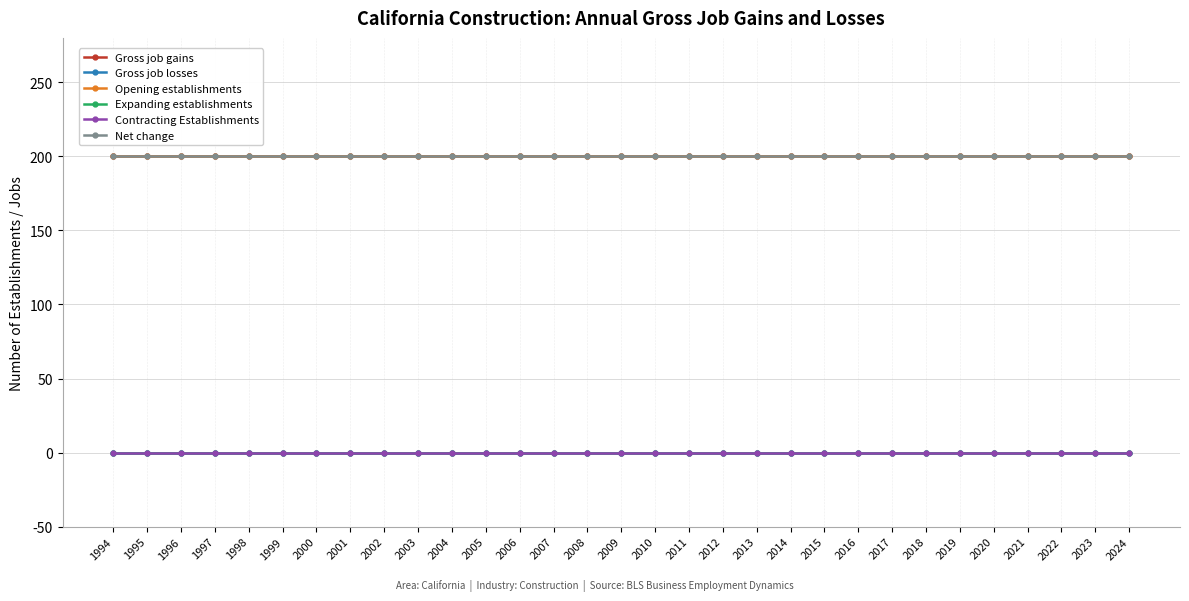

Reading right to left, what are all the values shown in this chart?

Gross job gains: 2024=200	2023=200	2022=200	2021=200	2020=200	2019=200	2018=200	2017=200	2016=200	2015=200	2014=200	2013=200	2012=200	2011=200	2010=200	2009=200	2008=200	2007=200	2006=200	2005=200	2004=200	2003=200	2002=200	2001=200	2000=200	1999=200	1998=200	1997=200	1996=200	1995=200	1994=200
Gross job losses: 2024=0	2023=0	2022=0	2021=0	2020=0	2019=0	2018=0	2017=0	2016=0	2015=0	2014=0	2013=0	2012=0	2011=0	2010=0	2009=0	2008=0	2007=0	2006=0	2005=0	2004=0	2003=0	2002=0	2001=0	2000=0	1999=0	1998=0	1997=0	1996=0	1995=0	1994=0
Opening establishments: 2024=200	2023=200	2022=200	2021=200	2020=200	2019=200	2018=200	2017=200	2016=200	2015=200	2014=200	2013=200	2012=200	2011=200	2010=200	2009=200	2008=200	2007=200	2006=200	2005=200	2004=200	2003=200	2002=200	2001=200	2000=200	1999=200	1998=200	1997=200	1996=200	1995=200	1994=200
Expanding establishments: 2024=0	2023=0	2022=0	2021=0	2020=0	2019=0	2018=0	2017=0	2016=0	2015=0	2014=0	2013=0	2012=0	2011=0	2010=0	2009=0	2008=0	2007=0	2006=0	2005=0	2004=0	2003=0	2002=0	2001=0	2000=0	1999=0	1998=0	1997=0	1996=0	1995=0	1994=0
Contracting Establishments: 2024=0	2023=0	2022=0	2021=0	2020=0	2019=0	2018=0	2017=0	2016=0	2015=0	2014=0	2013=0	2012=0	2011=0	2010=0	2009=0	2008=0	2007=0	2006=0	2005=0	2004=0	2003=0	2002=0	2001=0	2000=0	1999=0	1998=0	1997=0	1996=0	1995=0	1994=0
Net change: 2024=200	2023=200	2022=200	2021=200	2020=200	2019=200	2018=200	2017=200	2016=200	2015=200	2014=200	2013=200	2012=200	2011=200	2010=200	2009=200	2008=200	2007=200	2006=200	2005=200	2004=200	2003=200	2002=200	2001=200	2000=200	1999=200	1998=200	1997=200	1996=200	1995=200	1994=200